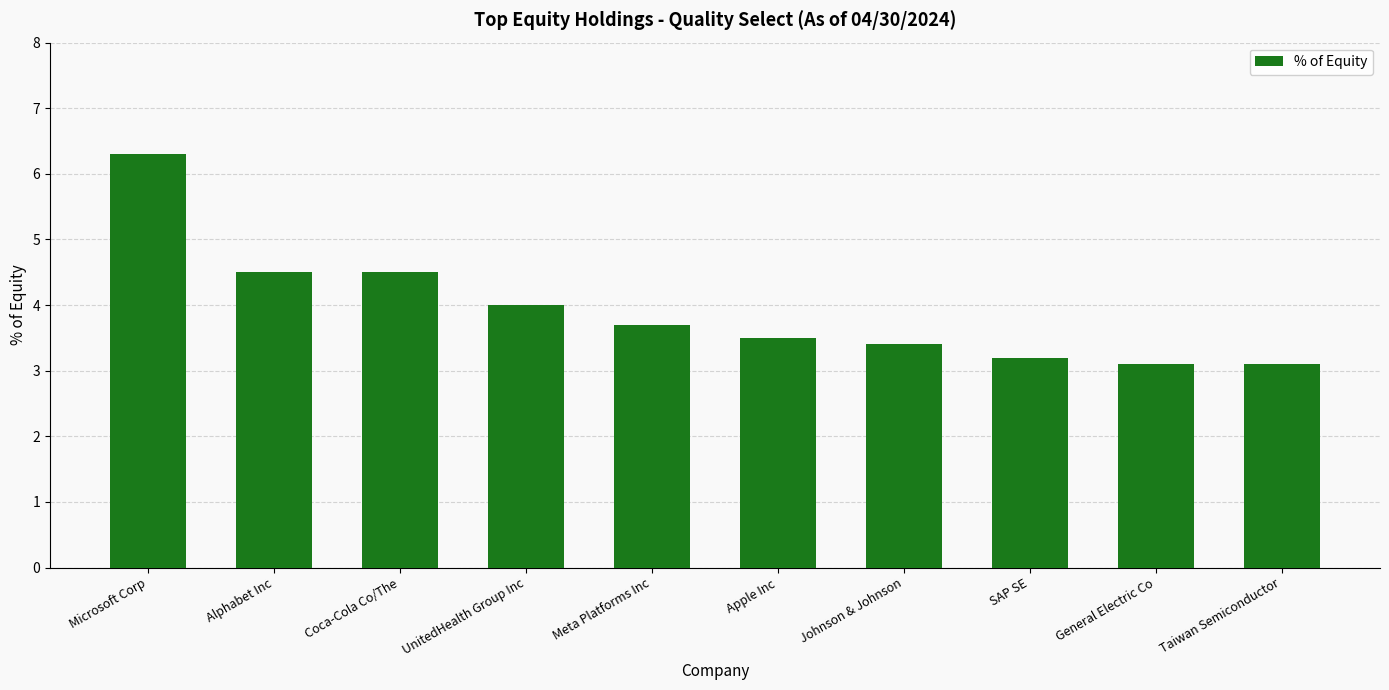

What position from the left is SAP SE?

8